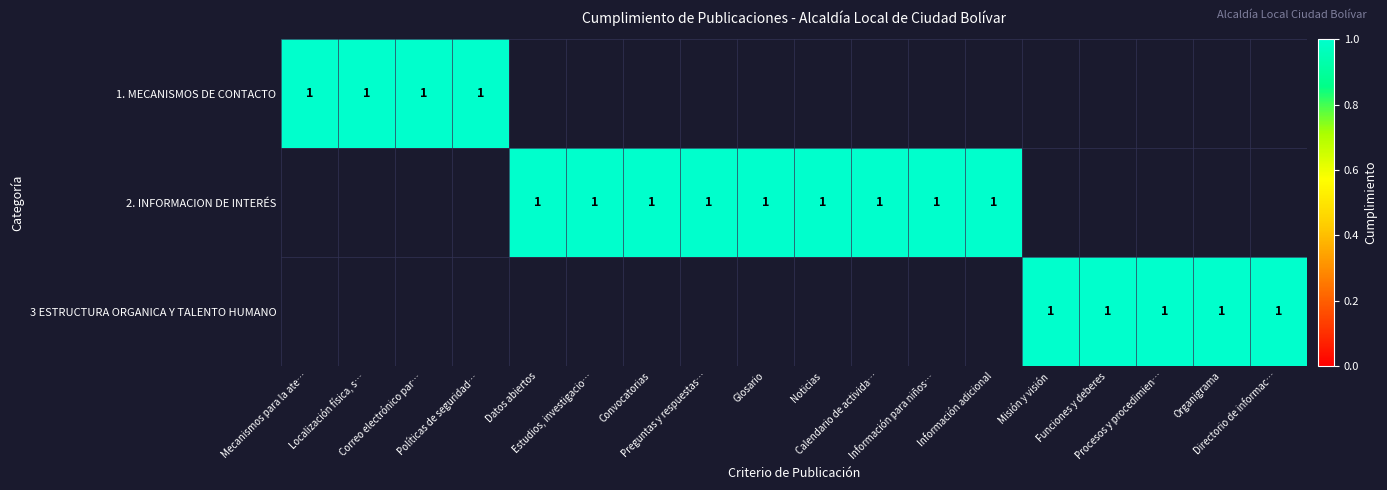

The 2. INFORMACION DE INTERÉS series shows 0 at Localización física, sucursales o regionales. True or false?

True